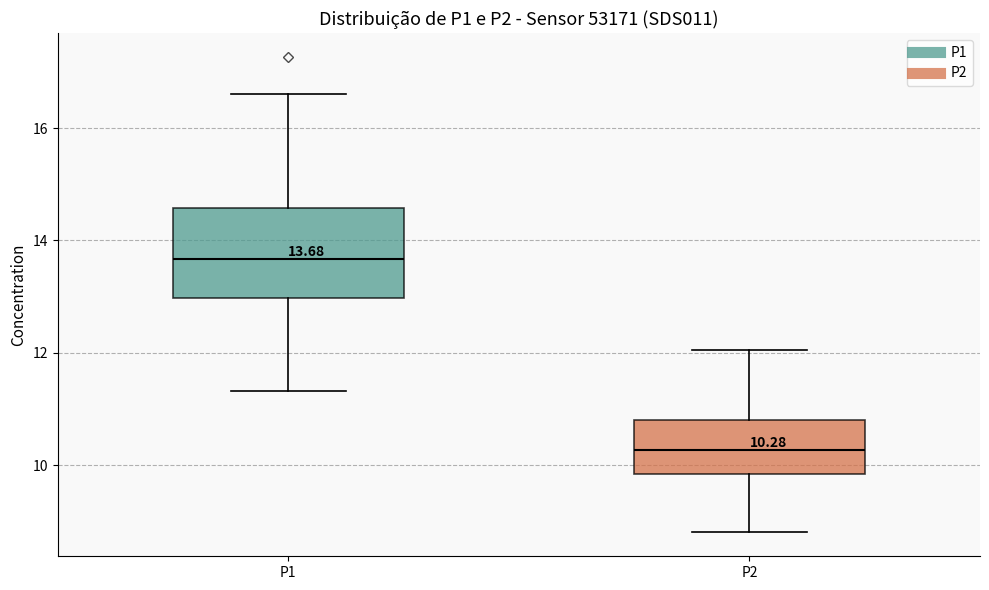

Comparing the boxes themselves (not the whiskers), which one is the tallest?

P1